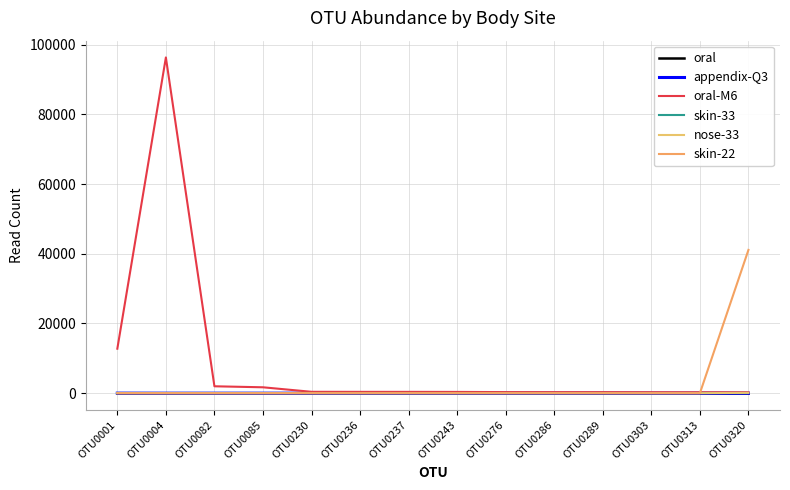

Does the chart display data point markers on the line(s)?

No